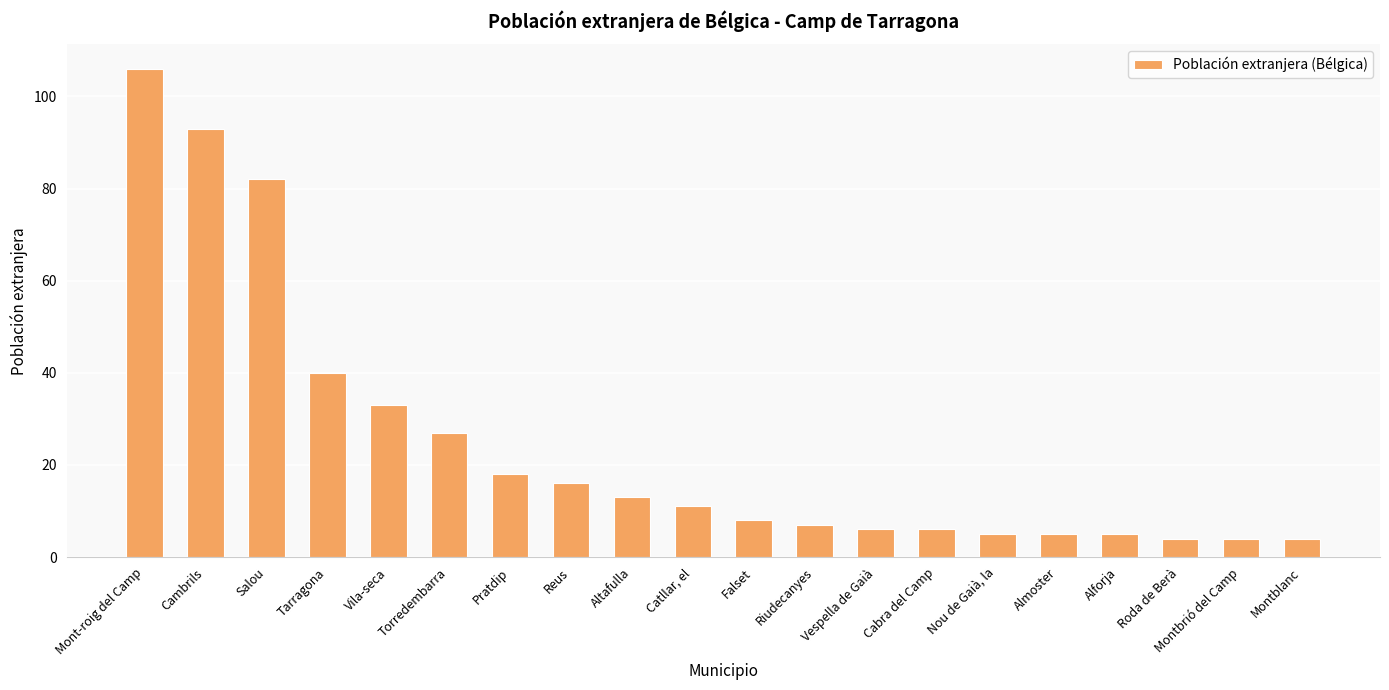

The chart shows a value of 23 at Altafulla. True or false?

False